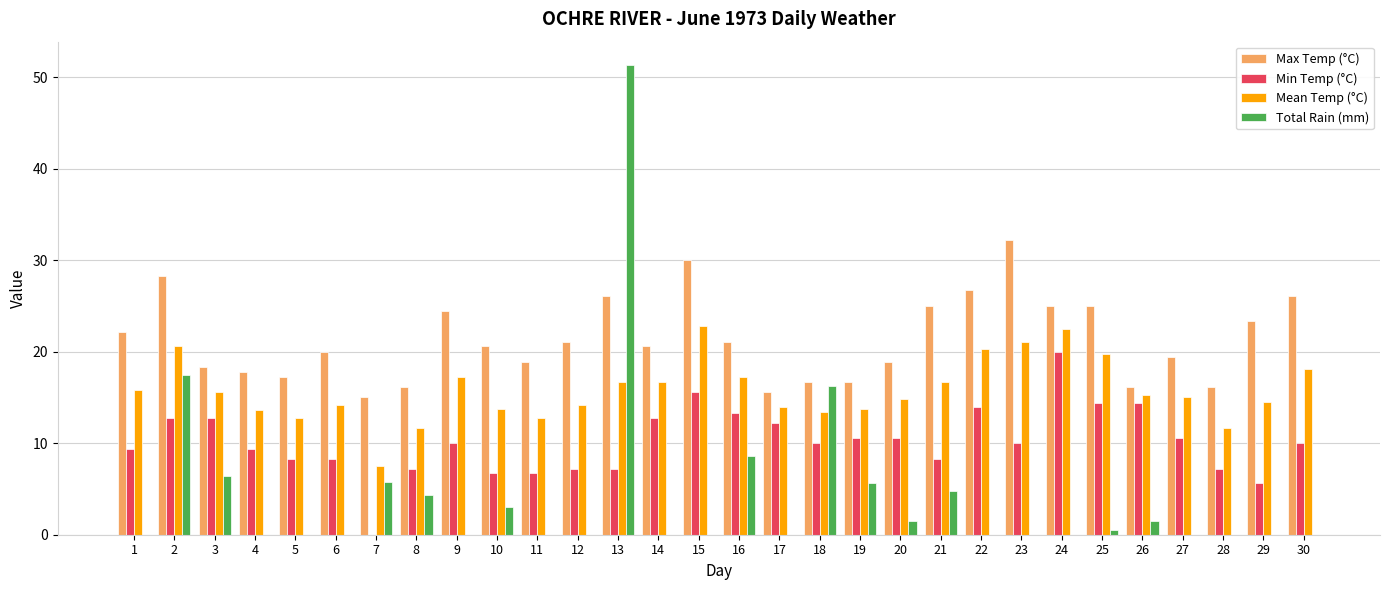

What is the average value of the Min Temp (°C) series?

10.2